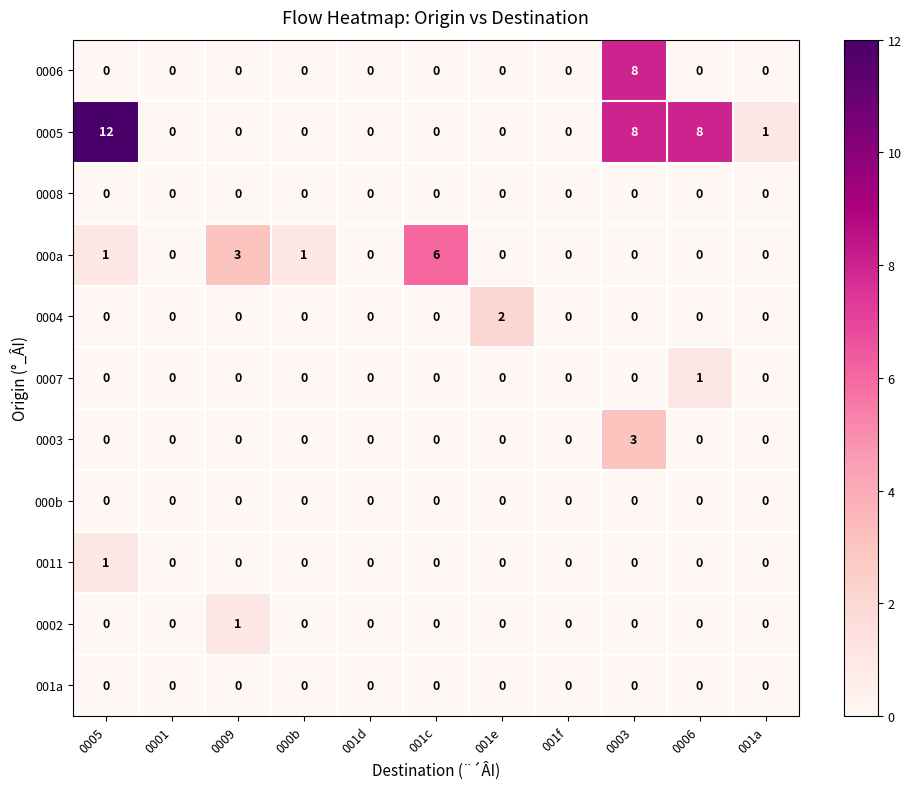

Between 001c and 001a, which series saw the biggest shift?

000a